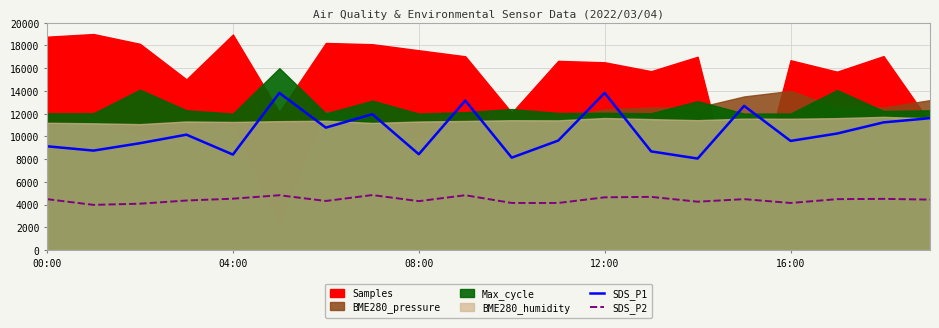

True or false: SDS_P1 and SDS_P2 cross at least once.

False